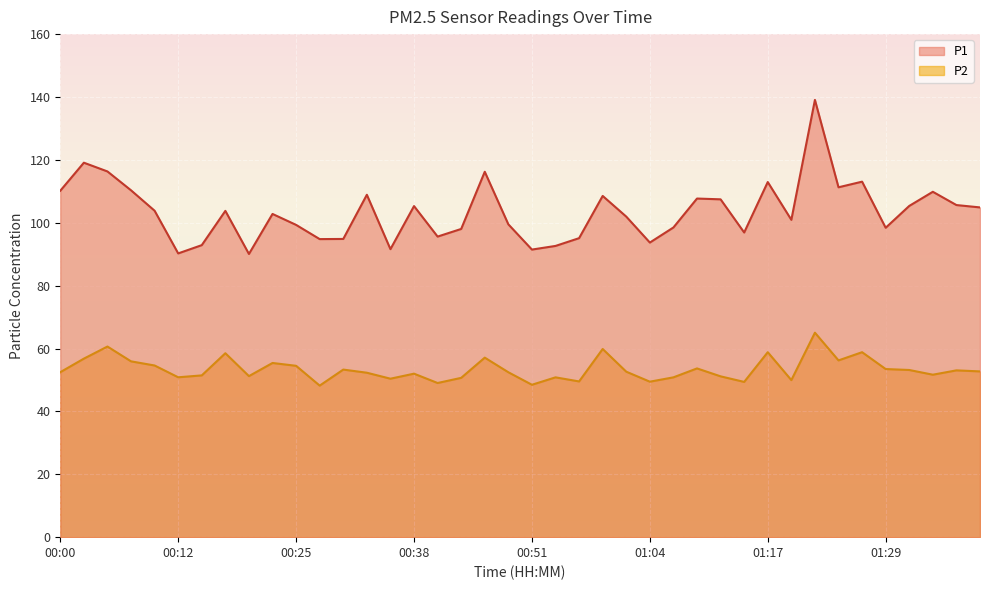

Reading left to right, list all the values displayed in this chart.

P1: 00:00=110.2	00:02=119.1	00:05=116.3	00:07=110.3	00:10=103.8	00:12=90.2	00:15=92.9	00:17=103.8	00:20=90.1	00:23=102.8	00:25=99.3	00:28=94.8	00:30=94.8	00:33=108.9	00:36=91.6	00:38=105.3	00:41=95.6	00:44=98.0	00:46=116.2	00:49=99.5	00:51=91.5	00:54=92.6	00:56=95.1	00:59=108.5	01:02=102.0	01:04=93.7	01:07=98.5	01:09=107.7	01:12=107.5	01:14=96.9	01:17=113.0	01:19=100.9	01:22=139.1	01:24=111.3	01:27=113.1	01:29=98.4	01:32=105.3	01:35=109.8	01:37=105.6	01:40=104.9
P2: 00:00=52.5	00:02=56.8	00:05=60.6	00:07=55.9	00:10=54.6	00:12=50.9	00:15=51.5	00:17=58.5	00:20=51.2	00:23=55.4	00:25=54.5	00:28=48.2	00:30=53.3	00:33=52.3	00:36=50.4	00:38=52.0	00:41=49.0	00:44=50.7	00:46=57.1	00:49=52.5	00:51=48.5	00:54=50.8	00:56=49.5	00:59=59.9	01:02=52.6	01:04=49.5	01:07=50.8	01:09=53.7	01:12=51.1	01:14=49.4	01:17=58.8	01:19=50.0	01:22=65.0	01:24=56.2	01:27=58.8	01:29=53.5	01:32=53.2	01:35=51.7	01:37=53.0	01:40=52.7